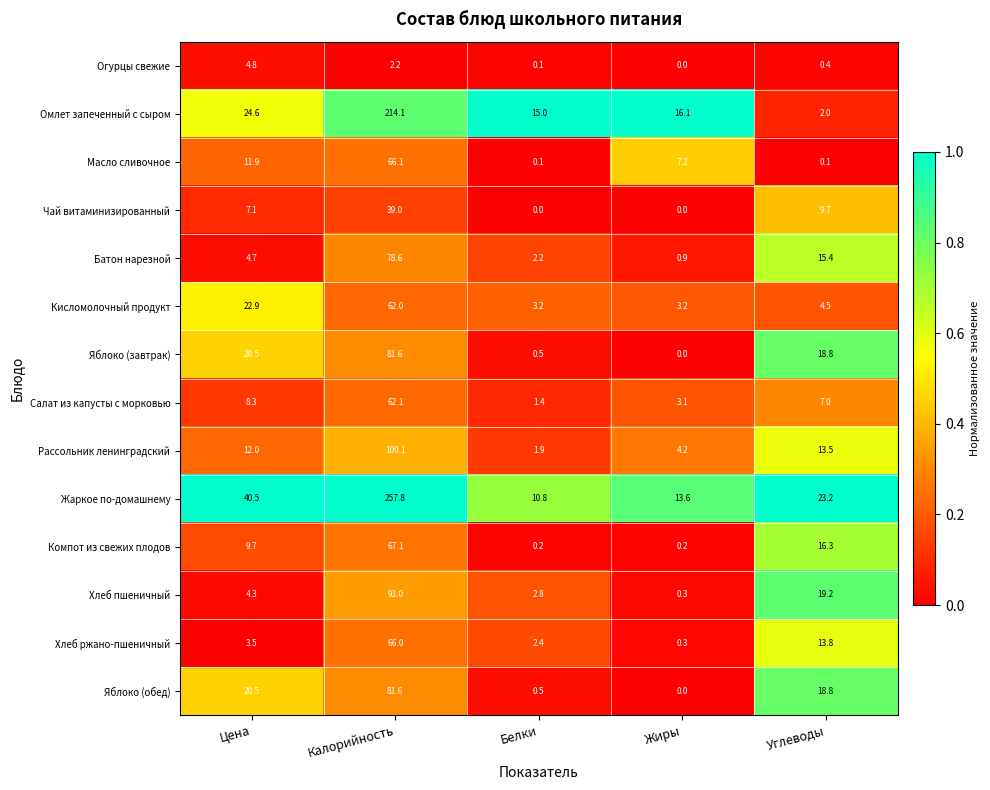

Which label corresponds to the largest value in the chart?

Калорийность